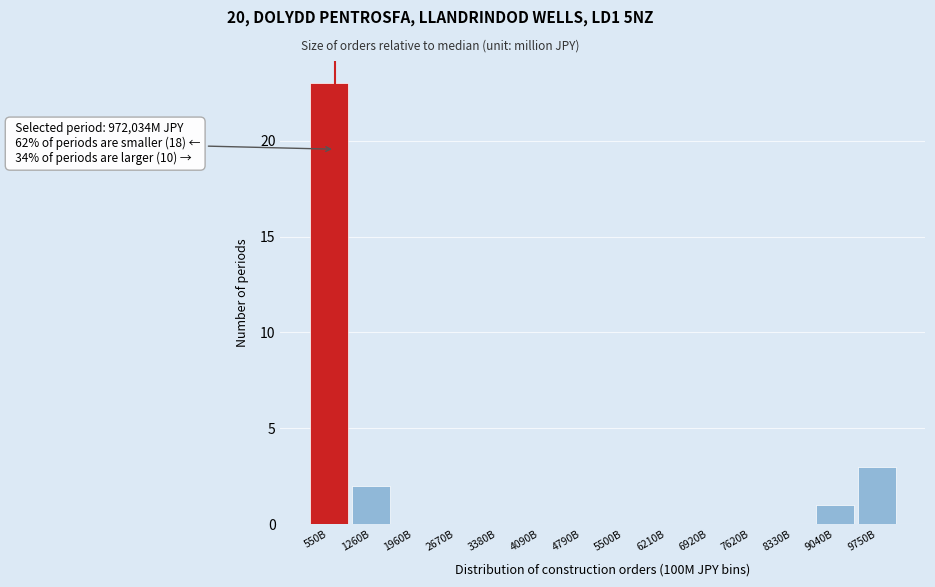

Reading right to left, extract all data points from this chart.

9750B=3	9040B=1	8330B=0	7620B=0	6920B=0	6210B=0	5500B=0	4790B=0	4090B=0	3380B=0	2670B=0	1960B=0	1260B=2	550B=23